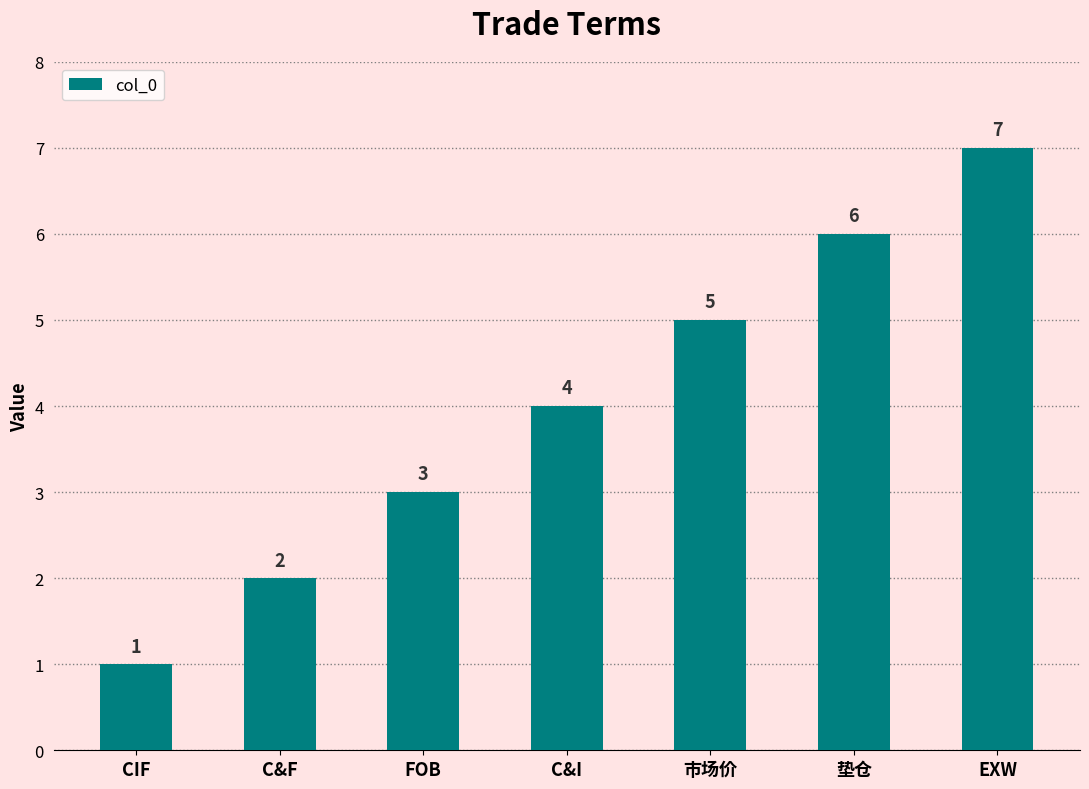

What is the average value?

4